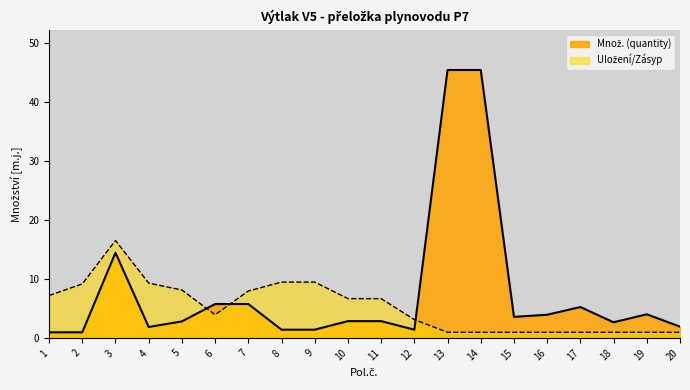

Rank the series by their average value, from highest to lowest.

Množ. (quantity), Uložení/Zásyp